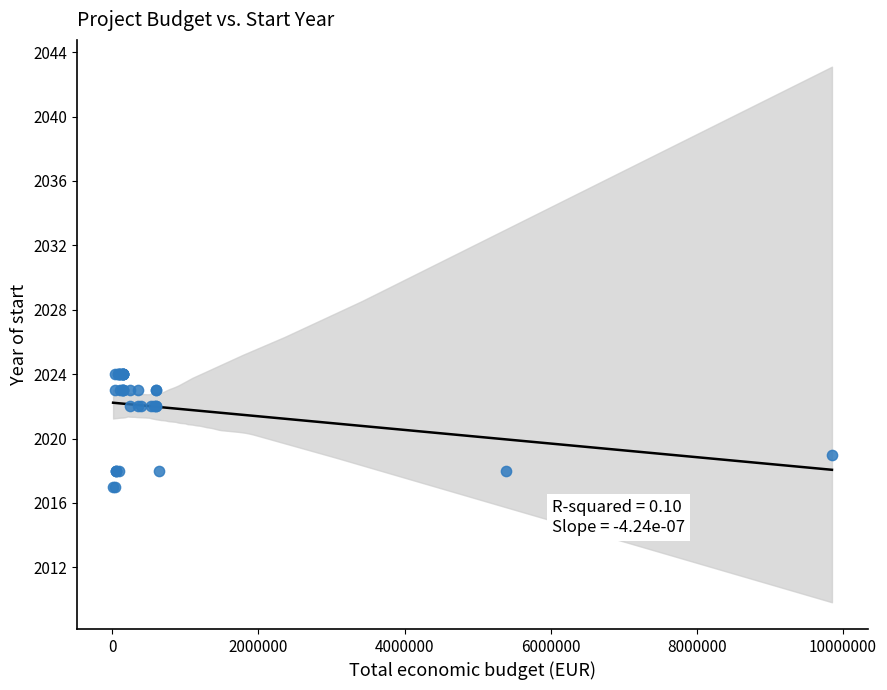

What Y value in the scatter plot is closest to 2020?

2019